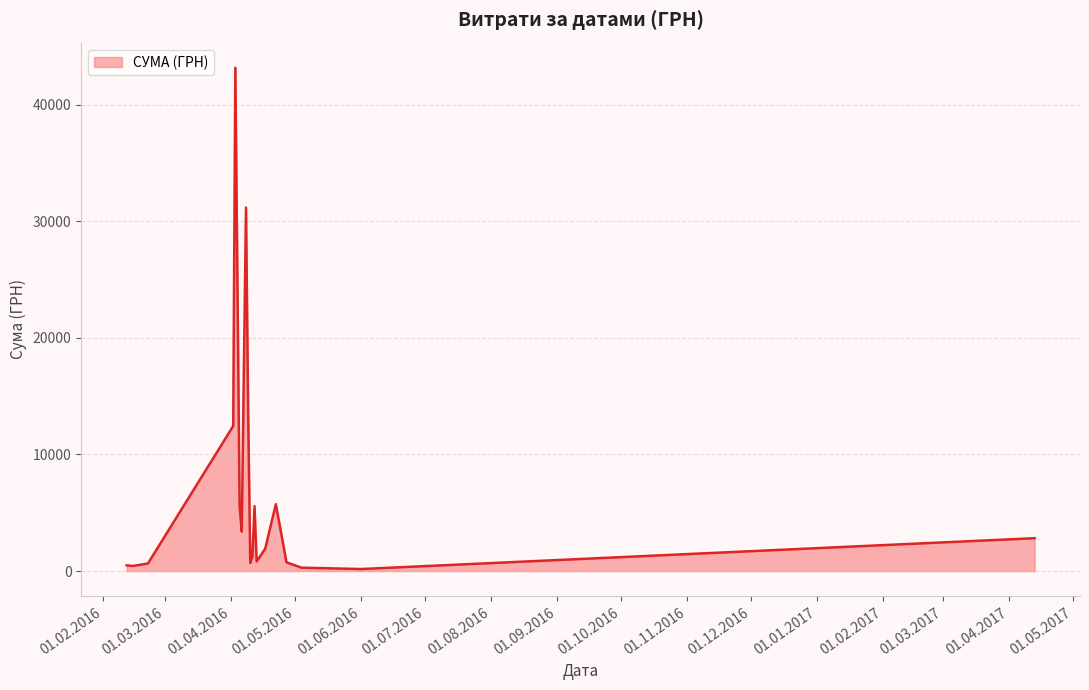

What is the greatest value displayed?

43147.0